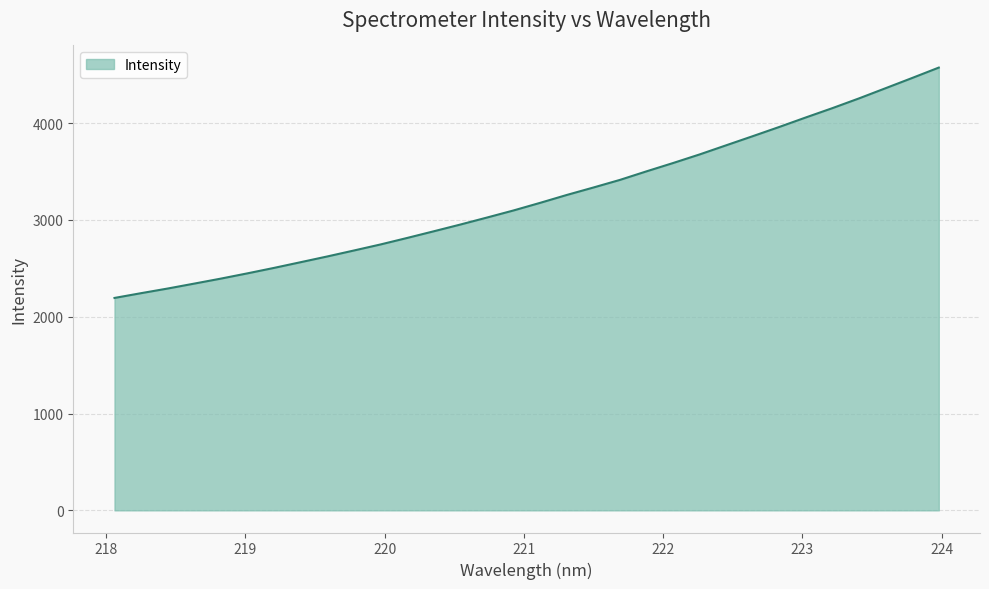

How many series are shown in this chart?

1